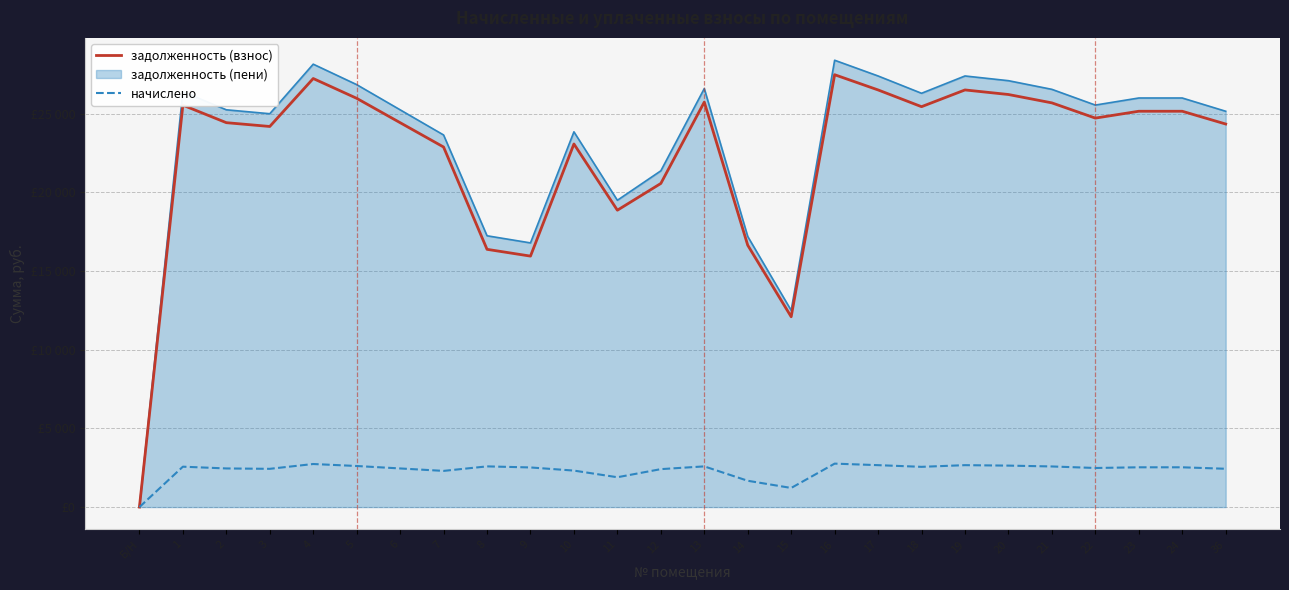

The начислено series shows 2433.6 at 36. True or false?

True